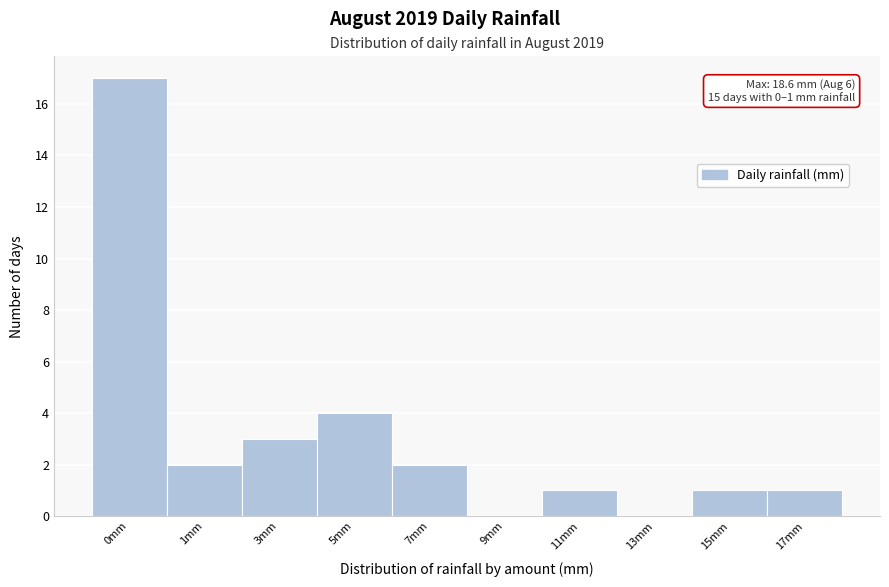

Reading left to right, transcribe all the data shown in this chart.

0mm=17	1mm=2	3mm=3	5mm=4	7mm=2	9mm=0	11mm=1	13mm=0	15mm=1	17mm=1